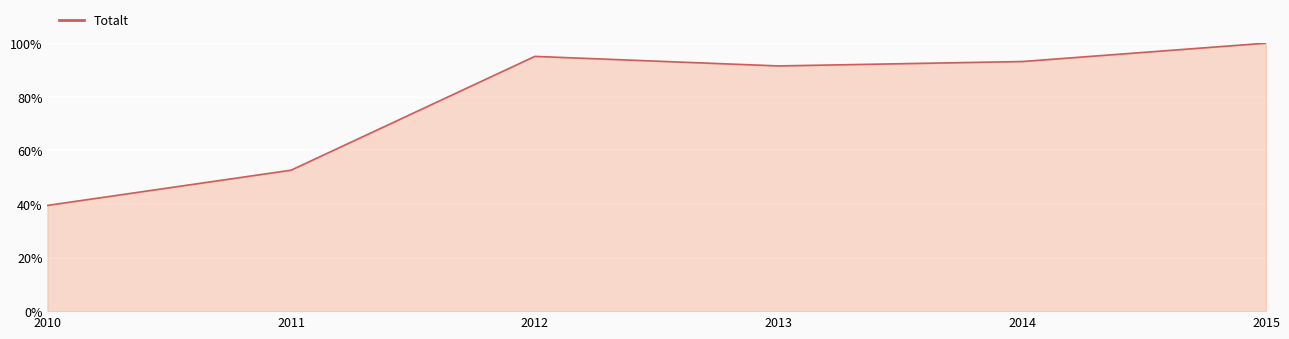

The value at 2014 is 93.2. True or false?

True